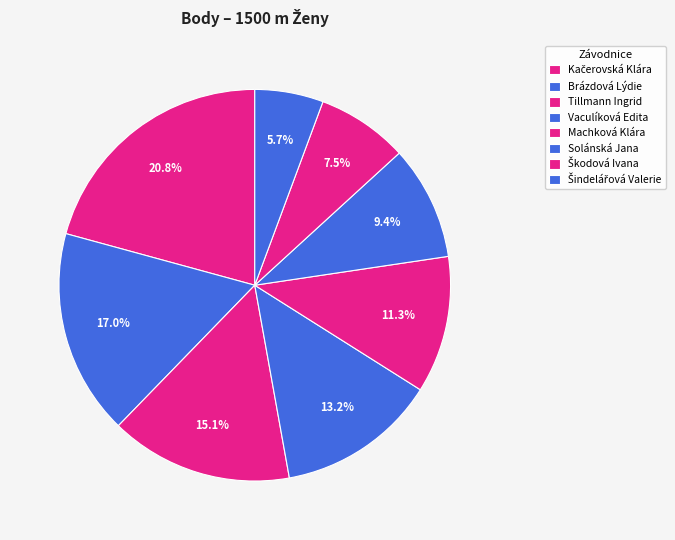

Count the number of slices in the pie.

8